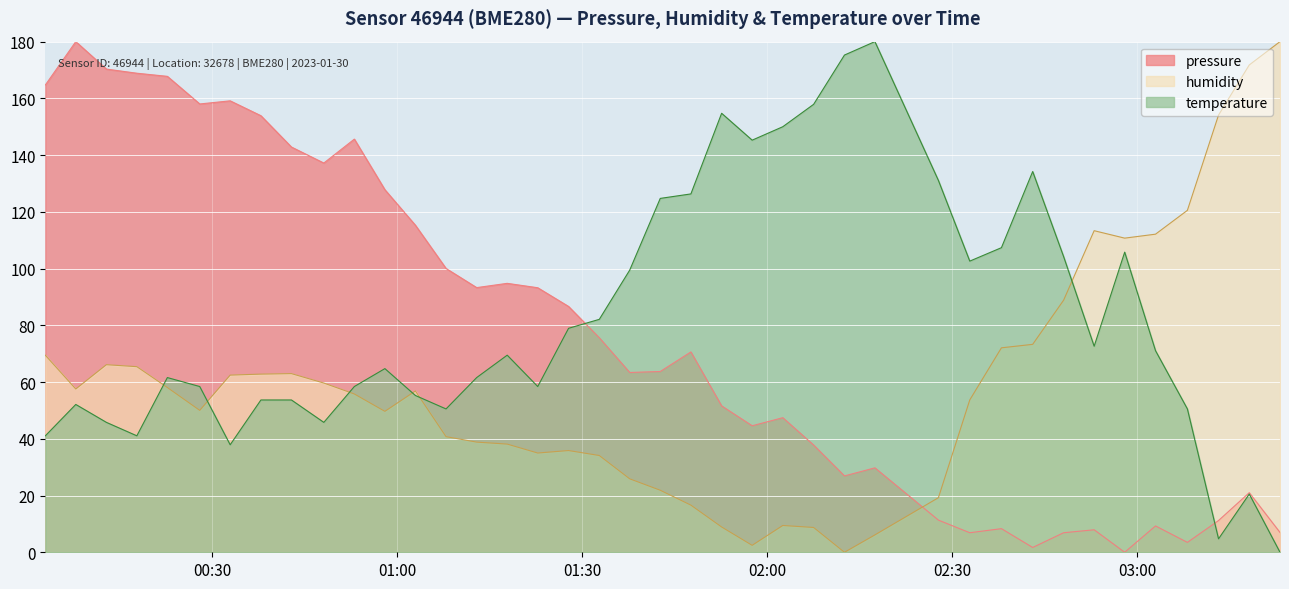

Is it true that humidity equals 38.1 at 2023-01-30T01:17:49?

True